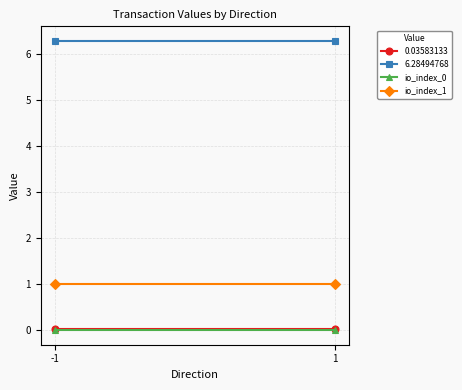

At which label is io_index_1 closest to 1?

-1